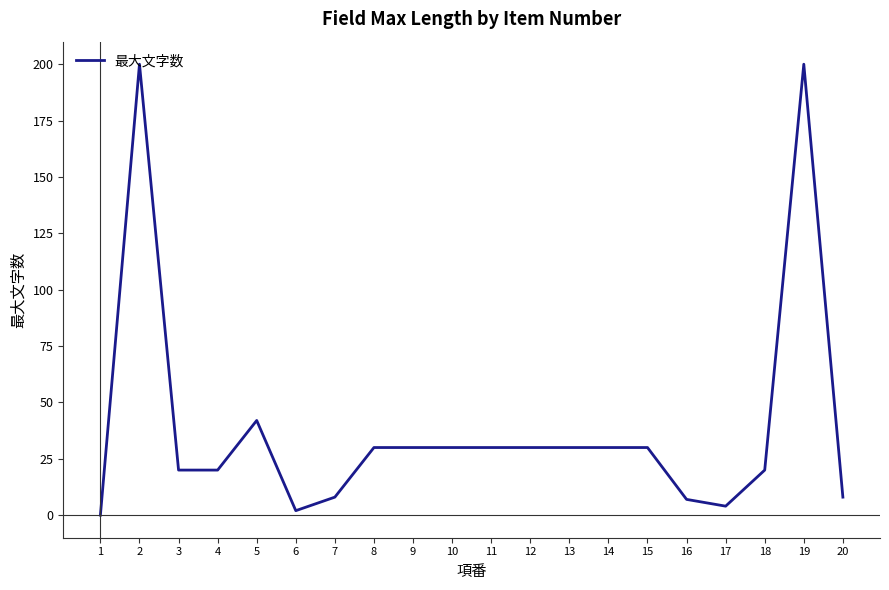

Between 16 and 9, which is larger?

9